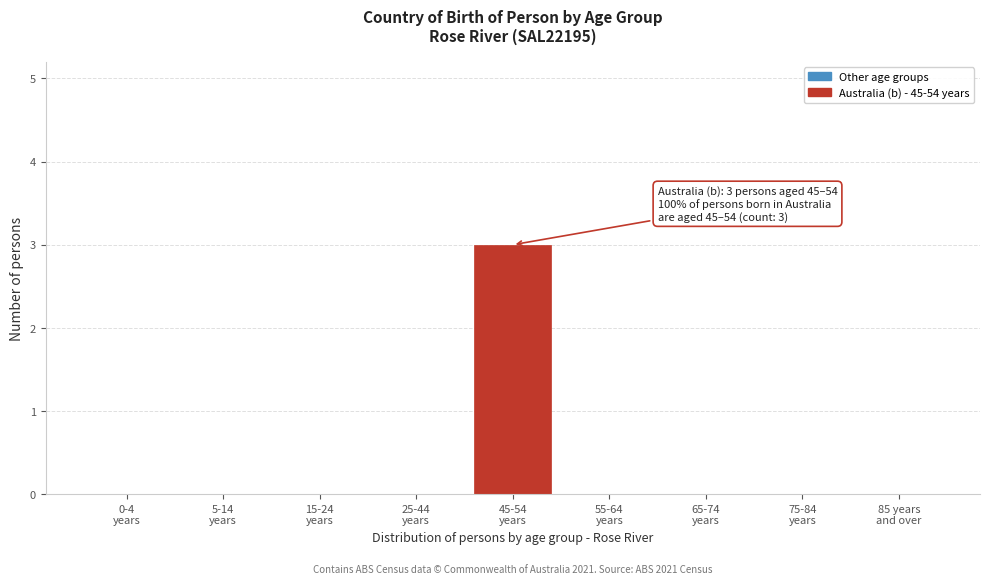

What is the maximum value shown in the chart?

3